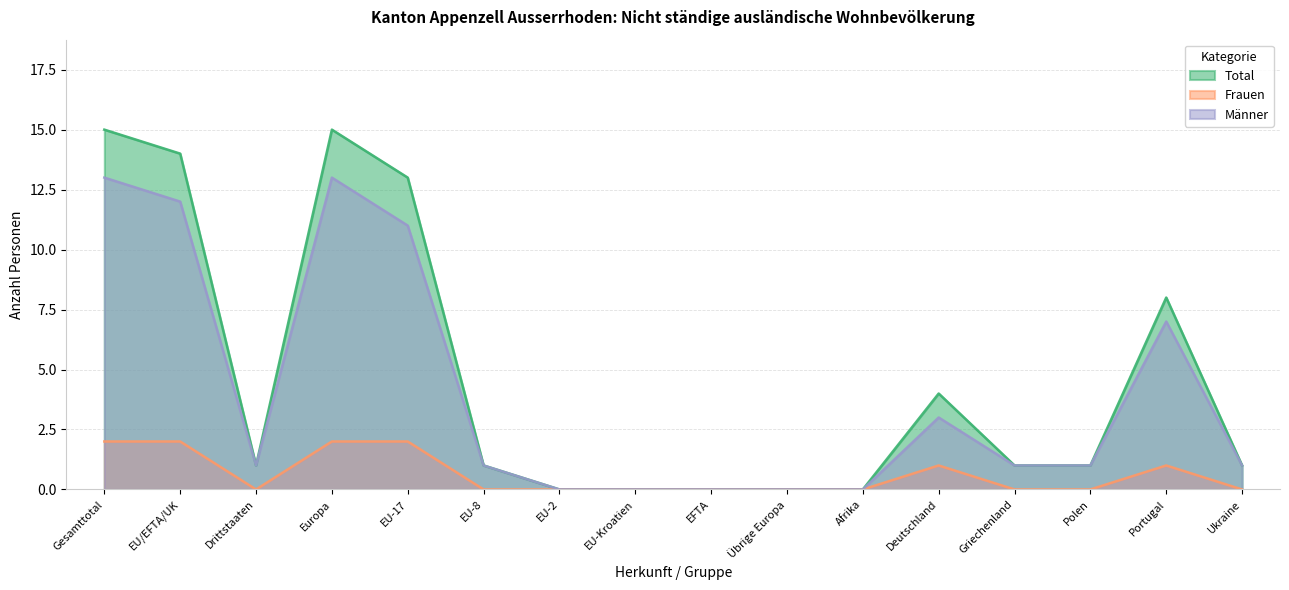

Reading left to right, transcribe all the data shown in this chart.

Total: 15	14	1	15	13	1	0	0	0	0	0	4	1	1	8	1
Frauen: 2	2	0	2	2	0	0	0	0	0	0	1	0	0	1	0
Männer: 13	12	1	13	11	1	0	0	0	0	0	3	1	1	7	1